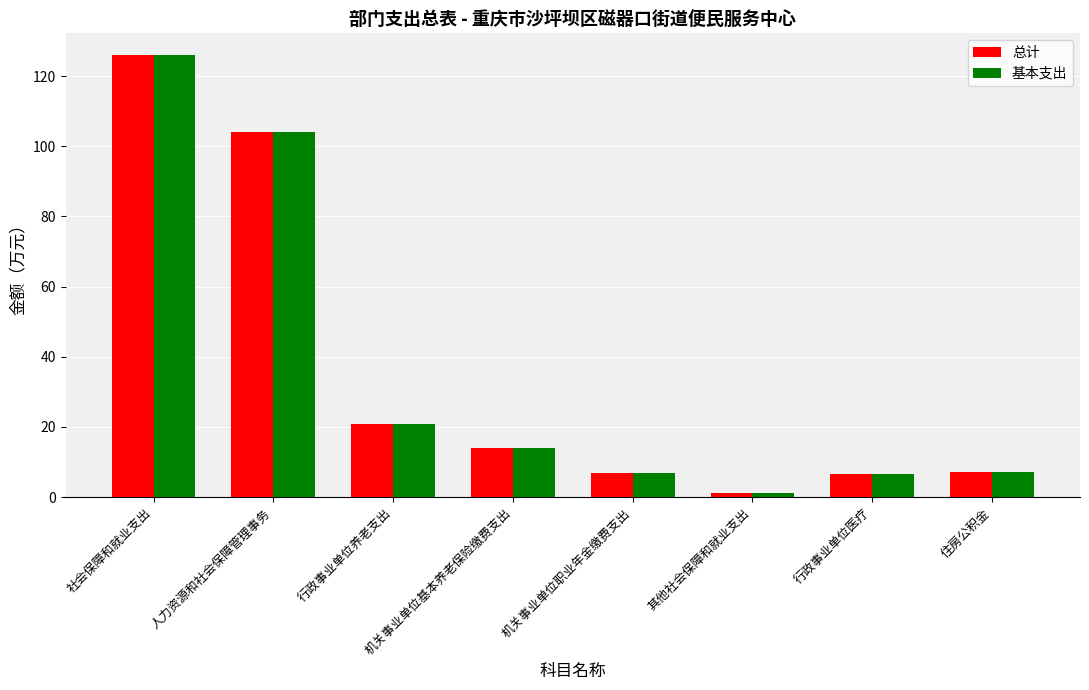

What is the average value of the 基本支出 series?

35.8